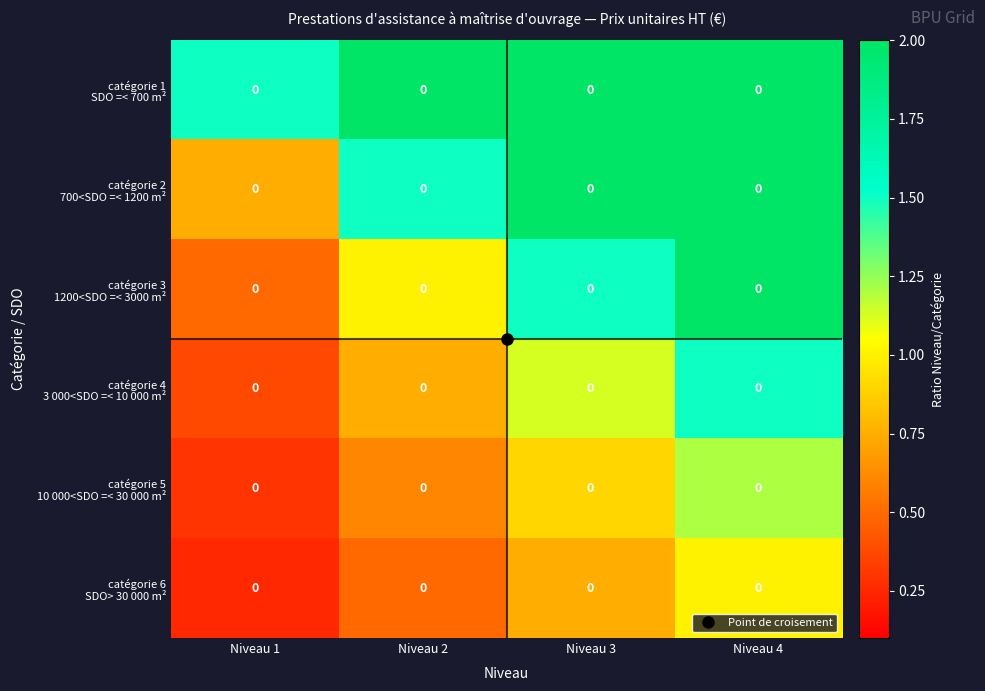

What is the sum of the catégorie 2 700<SDO =< 1200 m² values at Niveau 2 and Niveau 4?

4.5